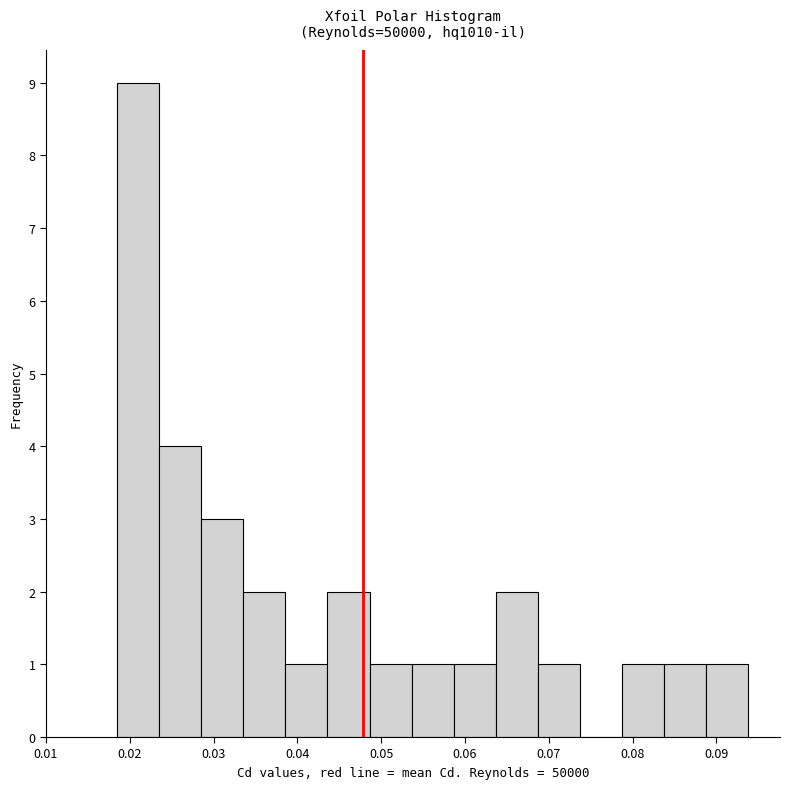

Over which range of the x-axis is the bar tallest?

0.018 to 0.023